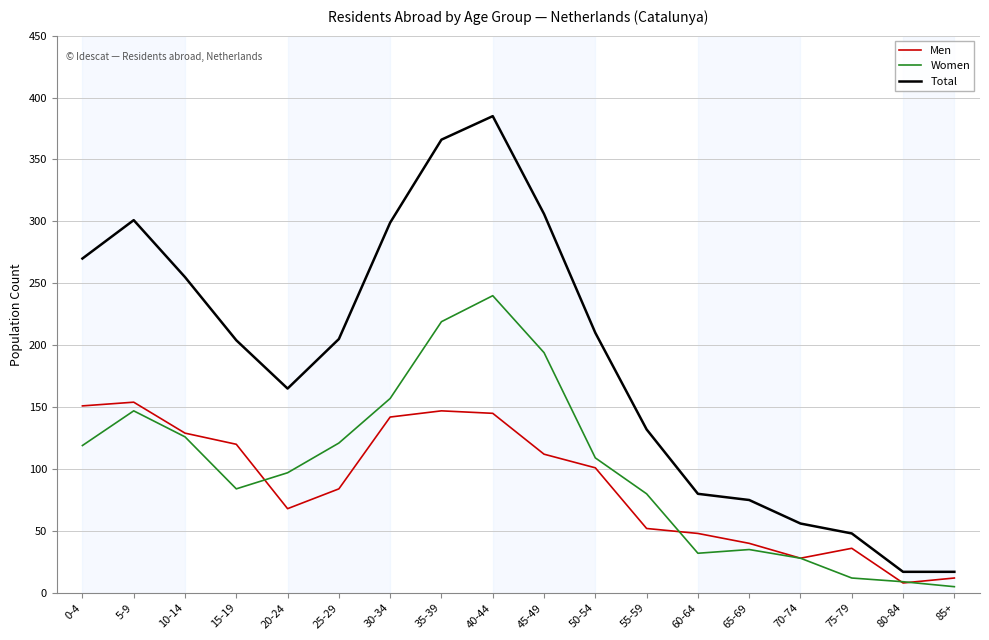

True or false: Total and Men cross at least once.

False